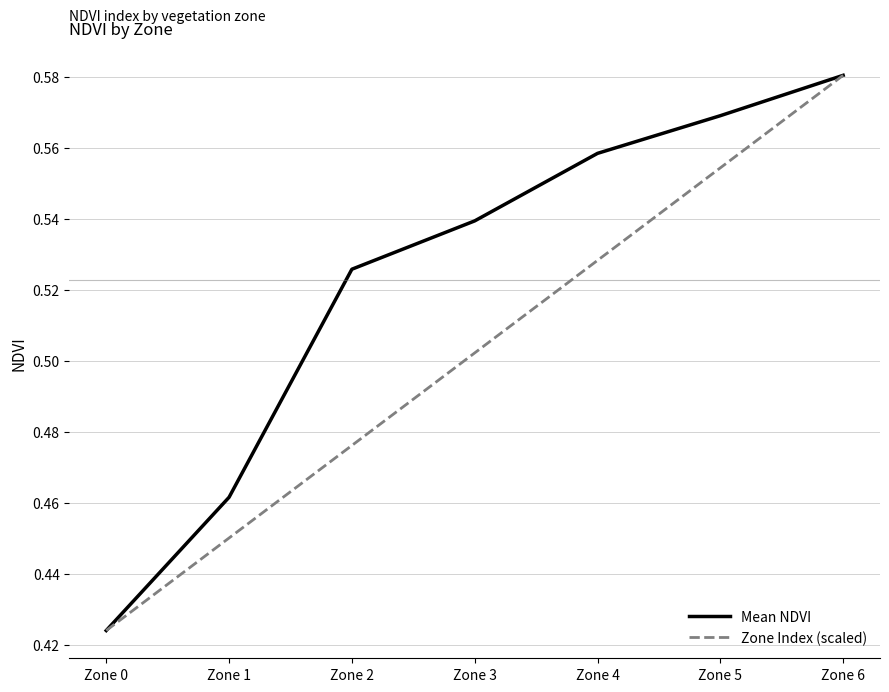

The value of Mean NDVI at Zone 3 is 0.8. True or false?

False